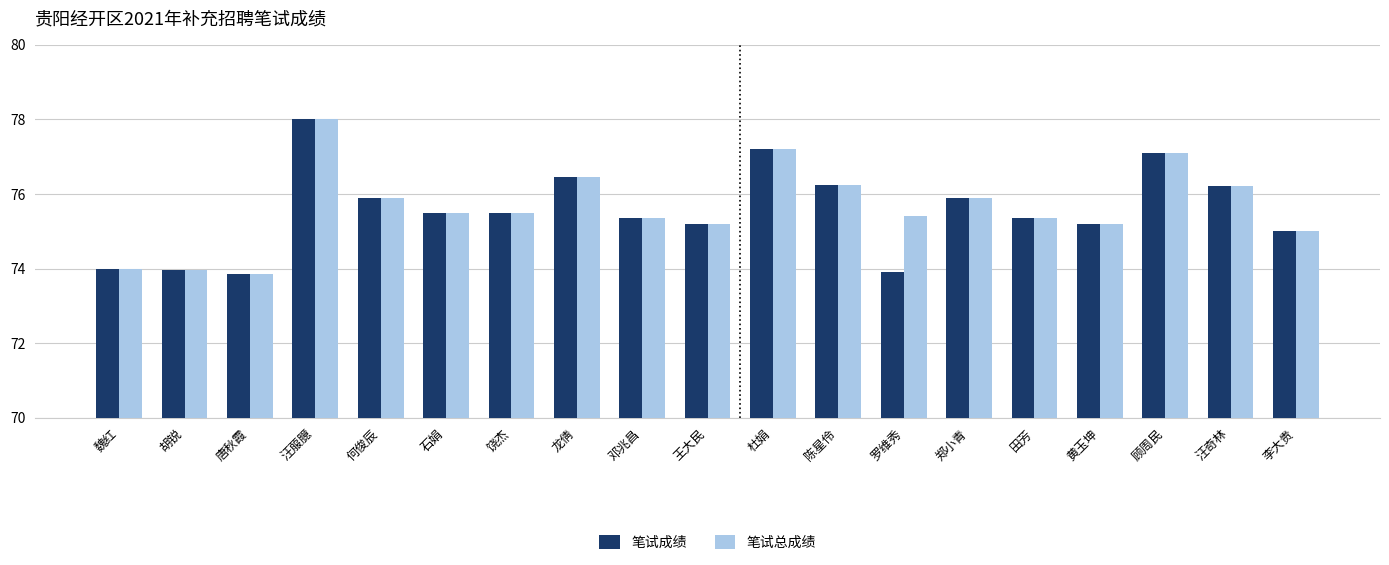

What is the total value across all series at 唐秋霞?

147.7